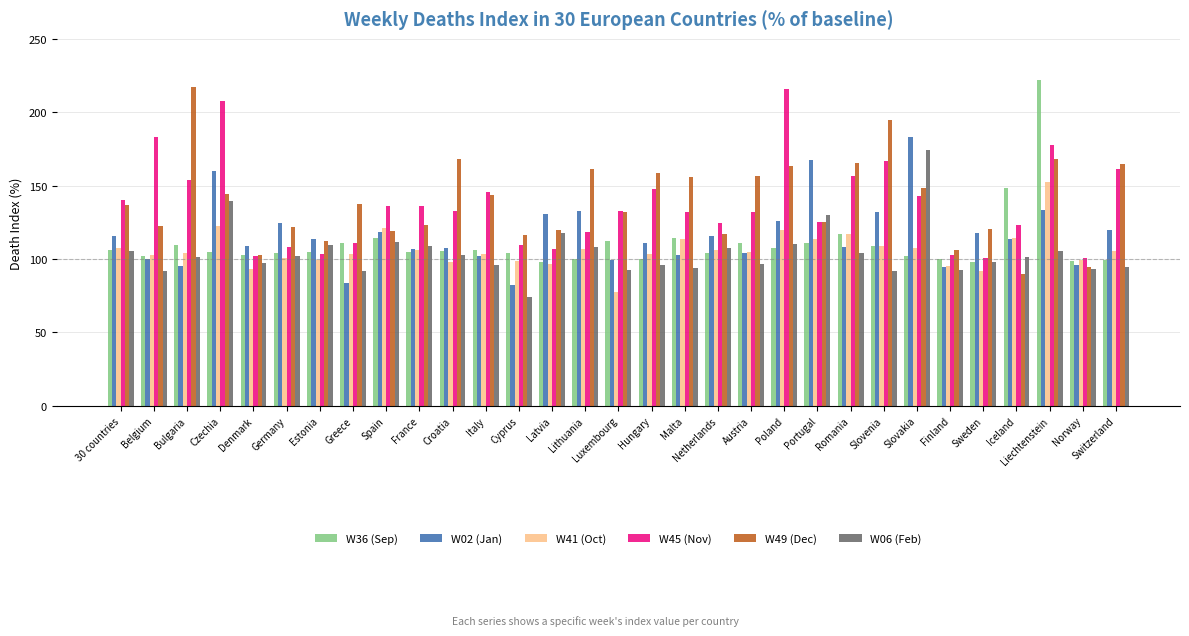

What is the difference between the W02 (Jan) values at Malta and Bulgaria?

7.2